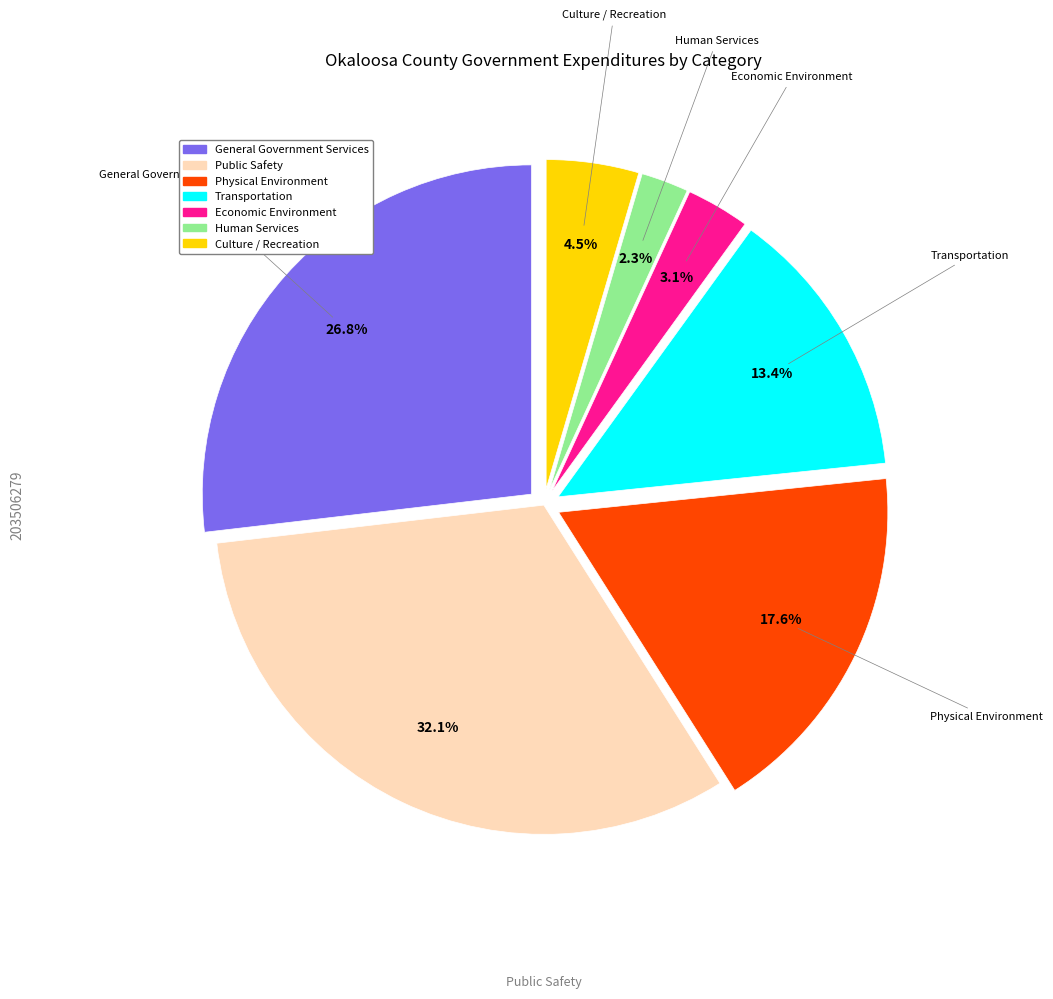

Is it true that Public Safety is 26% of the pie?

False